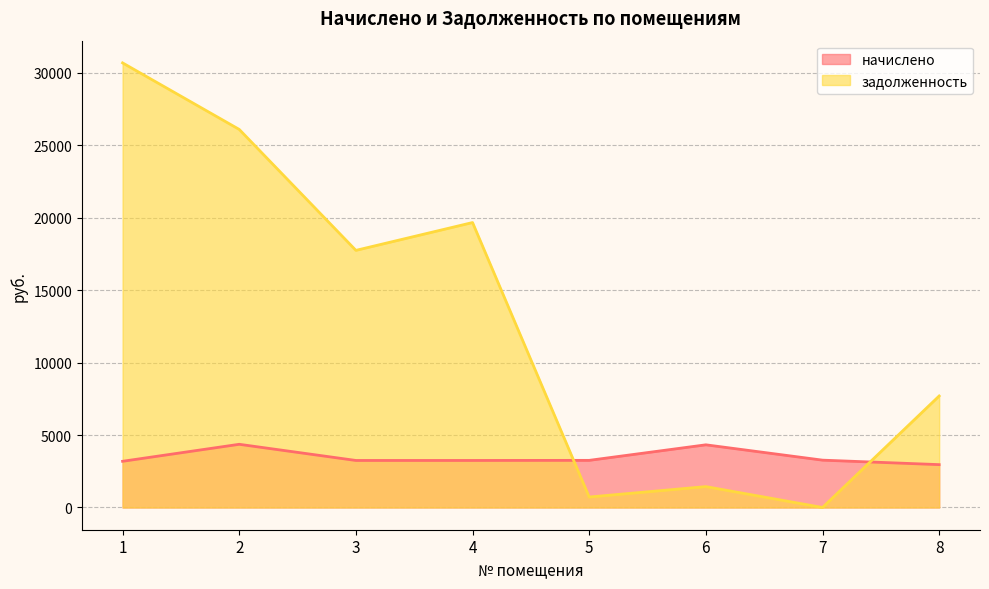

At which category is the sum across all series the highest?

1